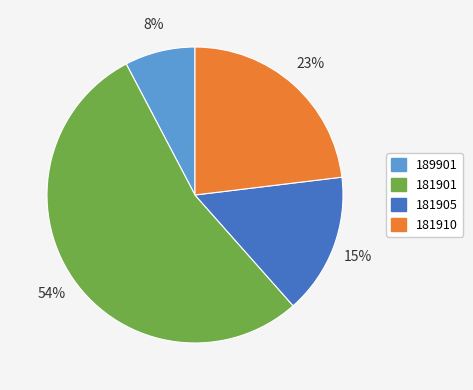

Which category has the smallest portion of the pie?

189901